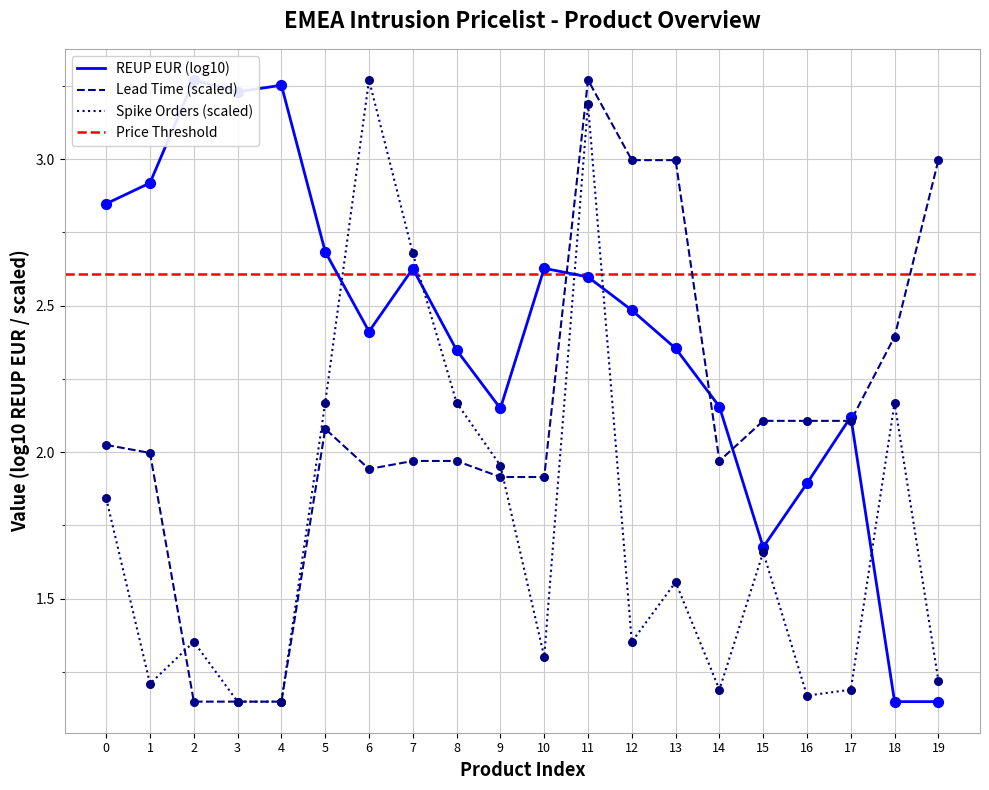

Is it true that Spike Orders (scaled) equals 2.1 at 11?

False